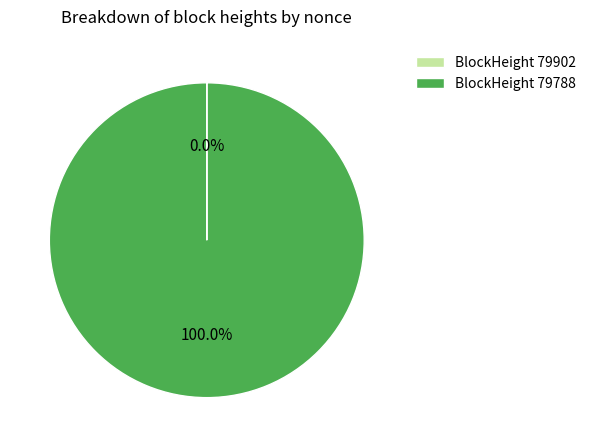

Which category has the biggest portion of the pie?

BlockHeight 79788